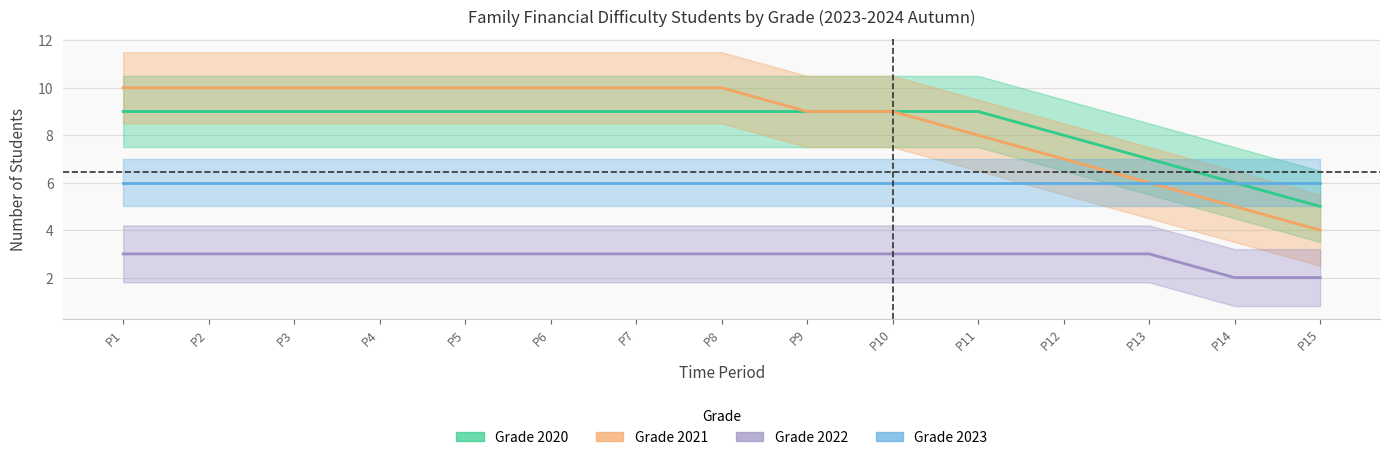

True or false: 2020_count and 2022_count intersect in this chart.

False